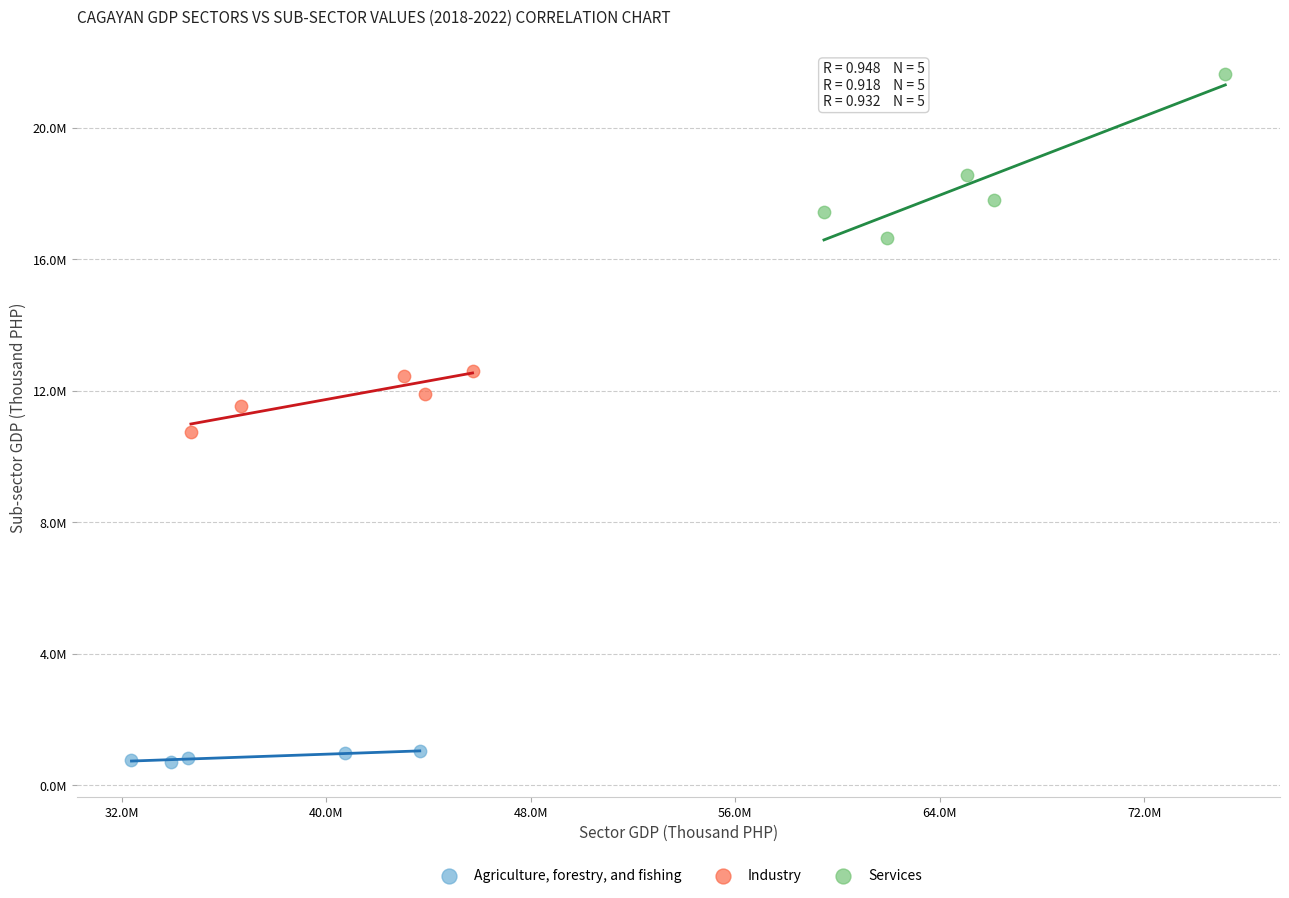

Which series contains the highest Y value?

Services